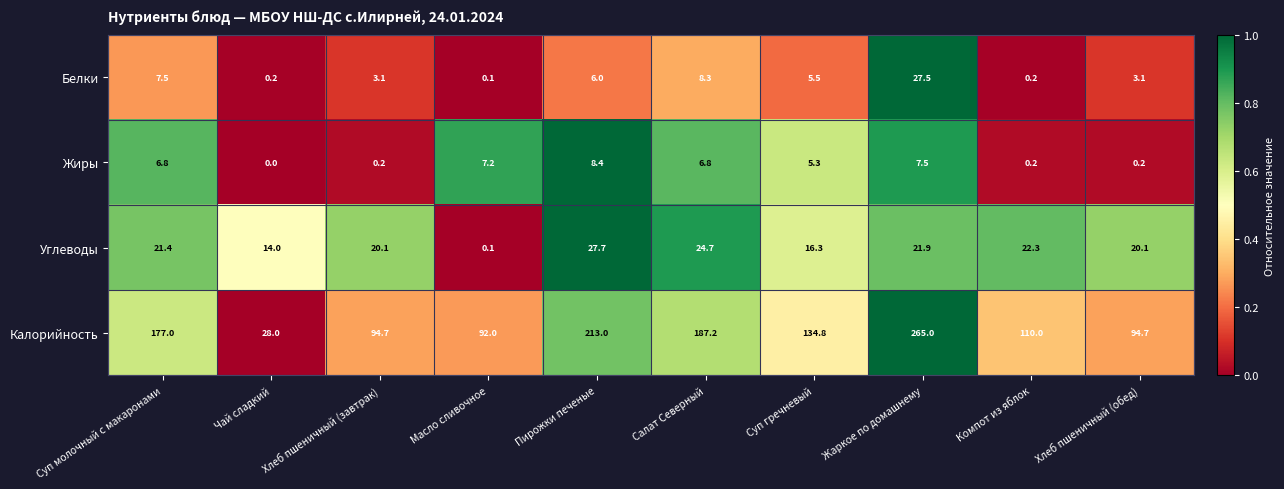

Which series changed the most between Суп молочный с макаронами and Жаркое по домашнему?

Калорийность